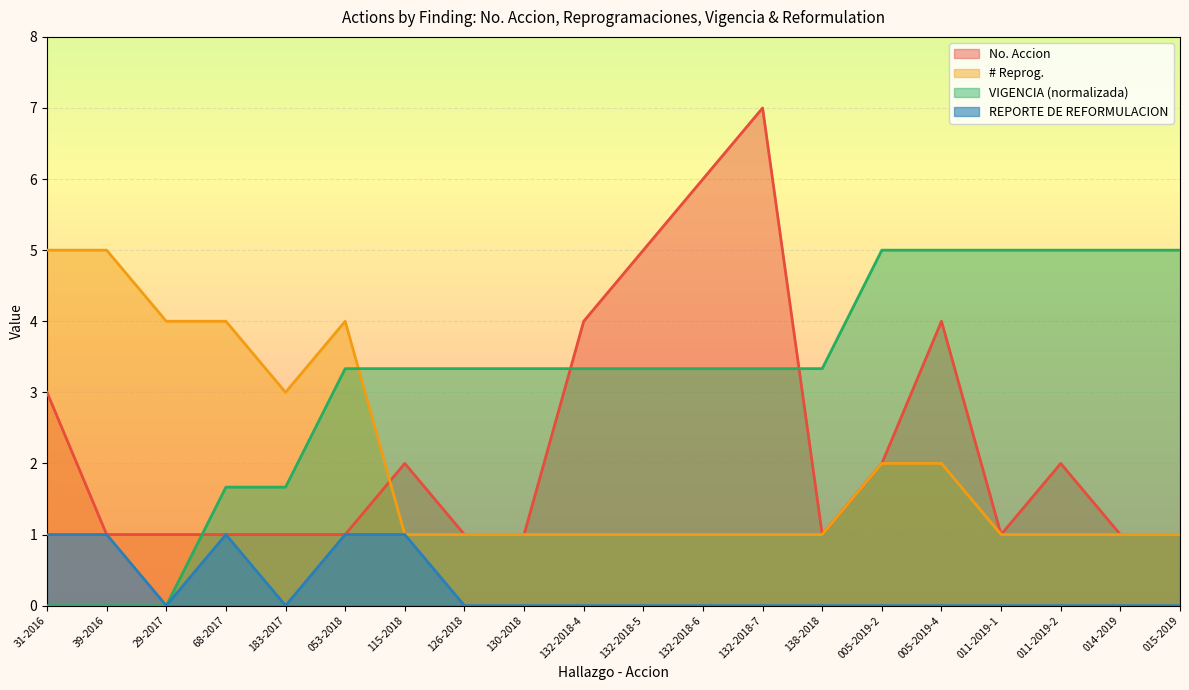

In No. Accion, how many points are higher than both neighbors (excluding endpoints)?

4